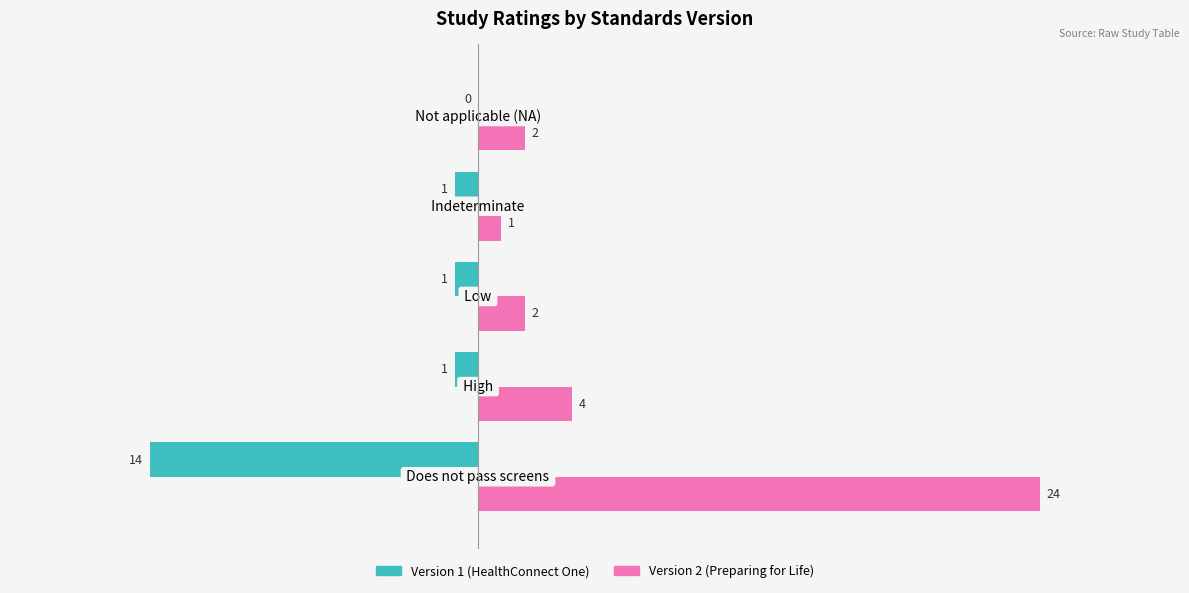

What is the maximum value for Version 2 (Preparing for Life)?

24